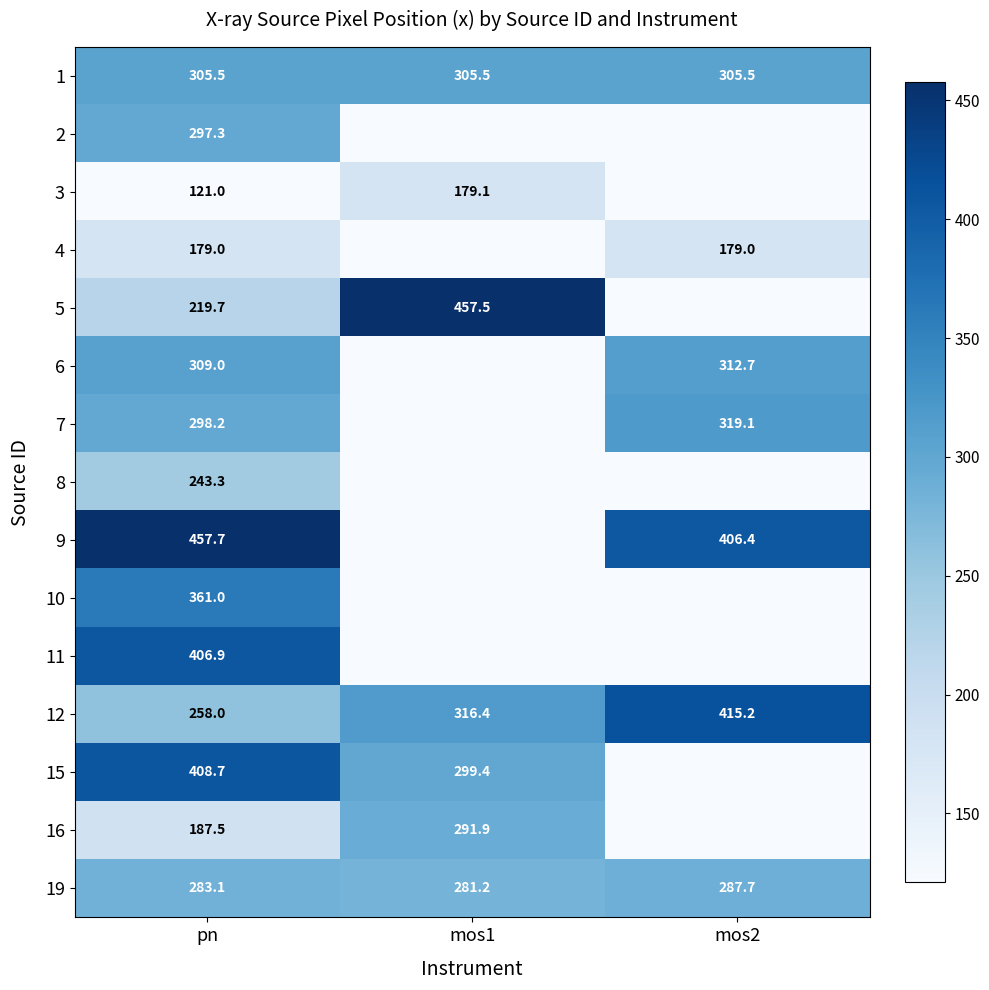

The 16 series shows 267.8 at pn. True or false?

False